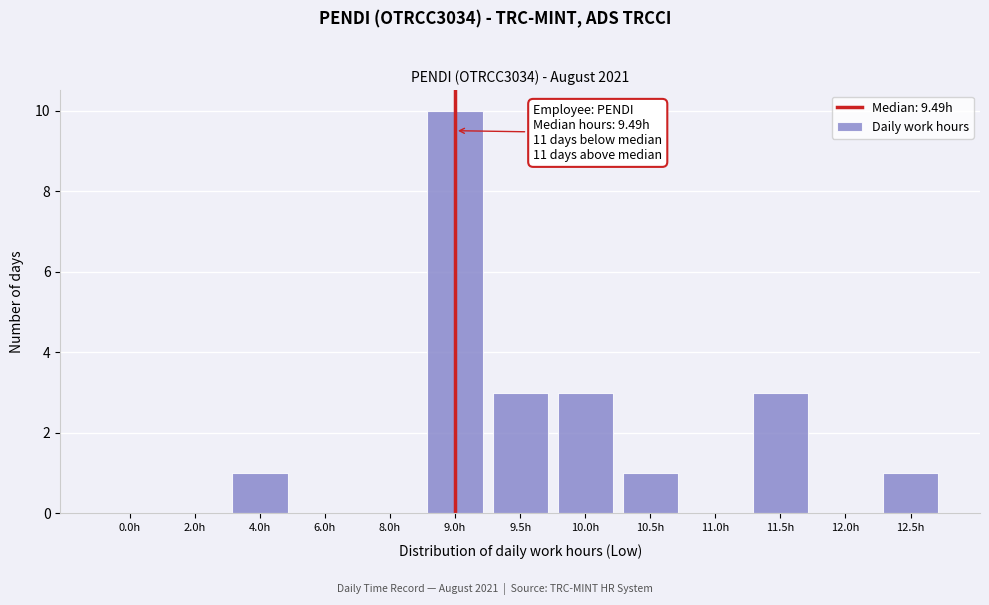

Reading left to right, list all the values displayed in this chart.

0.0h=0	2.0h=0	4.0h=1	6.0h=0	8.0h=0	9.0h=10	9.5h=3	10.0h=3	10.5h=1	11.0h=0	11.5h=3	12.0h=0	12.5h=1